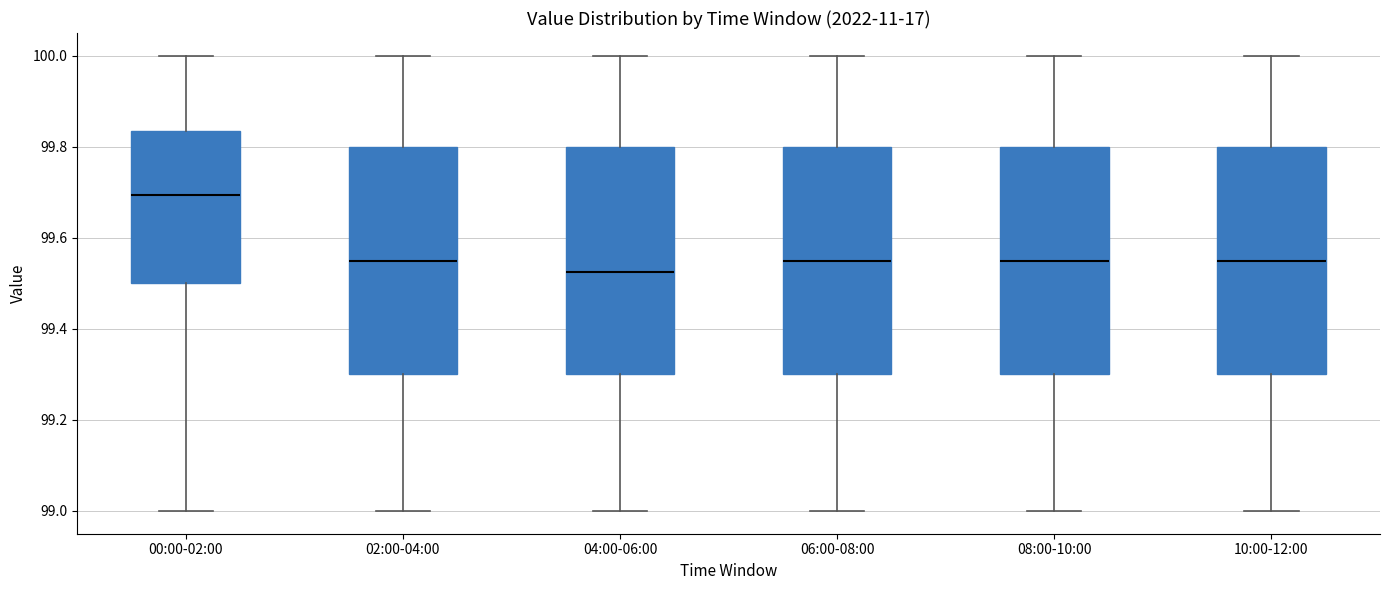

Reading left to right, read every box against the y-axis: the position of its median line, the range the box covers, and the ends of its whiskers. The values are not printed on the chart, so give them approximately, as read against the axis.

00:00-02:00: median 99.70, box 99.50 to 99.84, whiskers 99.00 to 100.00
02:00-04:00: median 99.56, box 99.30 to 99.80, whiskers 99.00 to 100.00
04:00-06:00: median 99.52, box 99.30 to 99.80, whiskers 99.00 to 100.00
06:00-08:00: median 99.56, box 99.30 to 99.80, whiskers 99.00 to 100.00
08:00-10:00: median 99.56, box 99.30 to 99.80, whiskers 99.00 to 100.00
10:00-12:00: median 99.56, box 99.30 to 99.80, whiskers 99.00 to 100.00